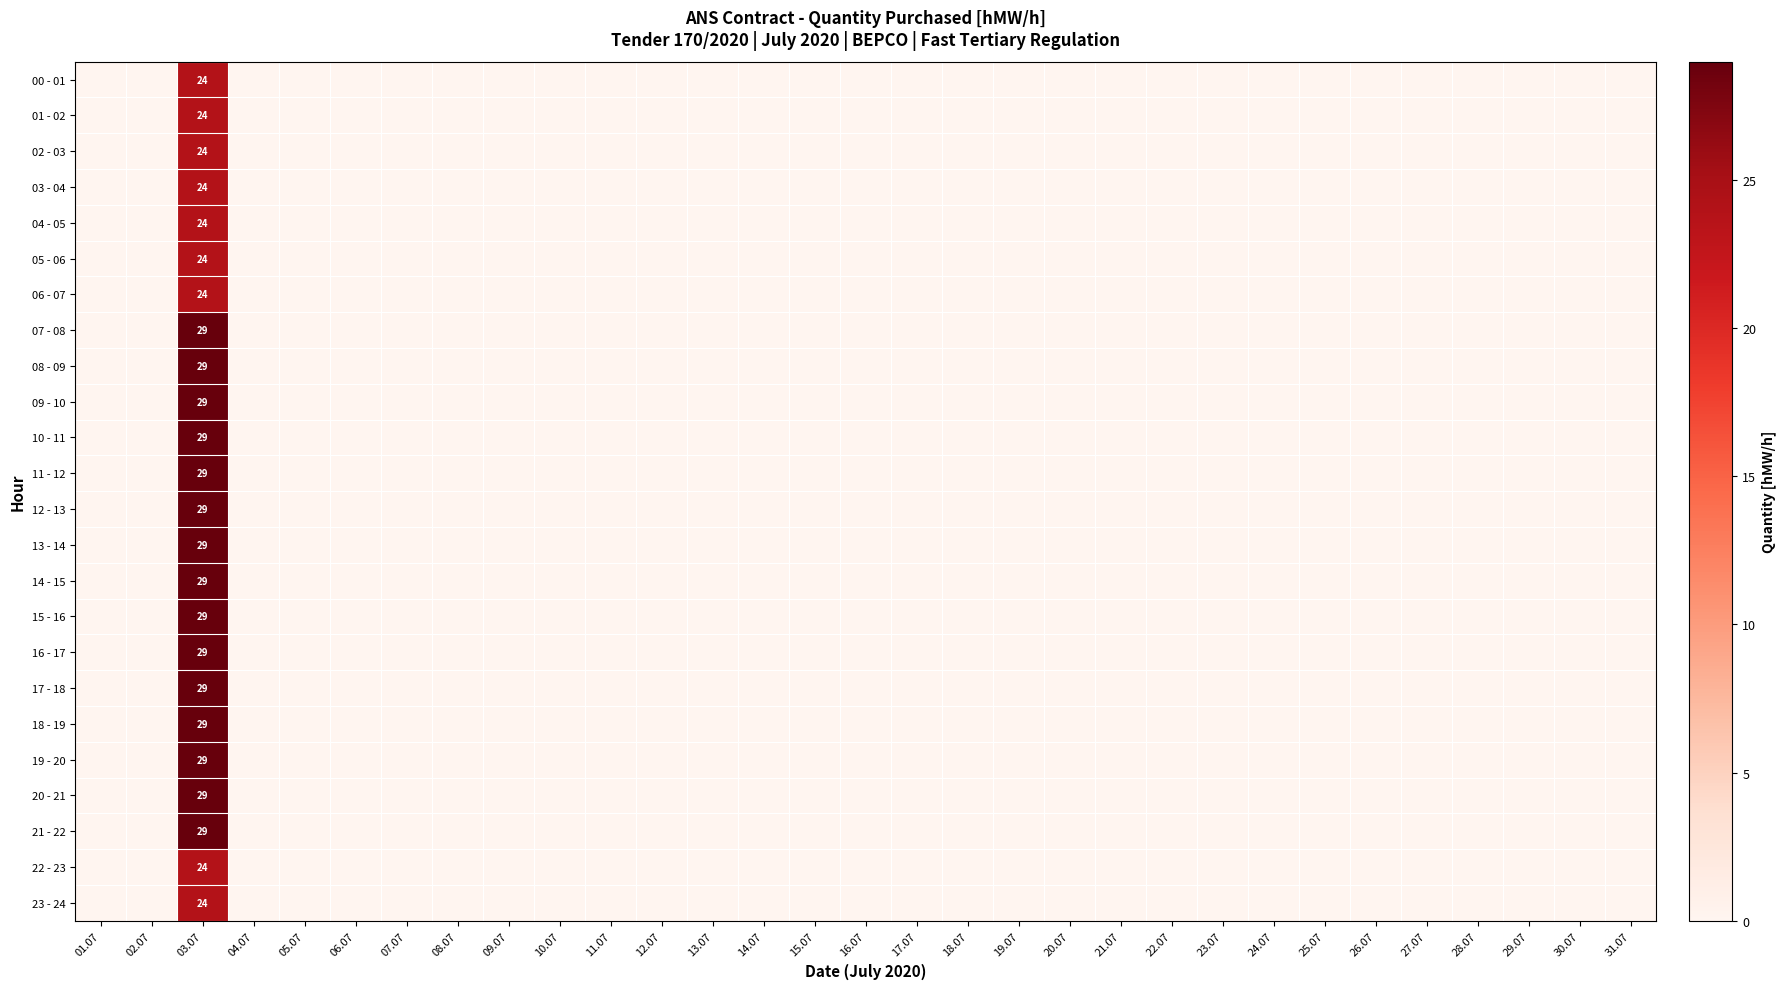

What is the greatest value displayed?

29